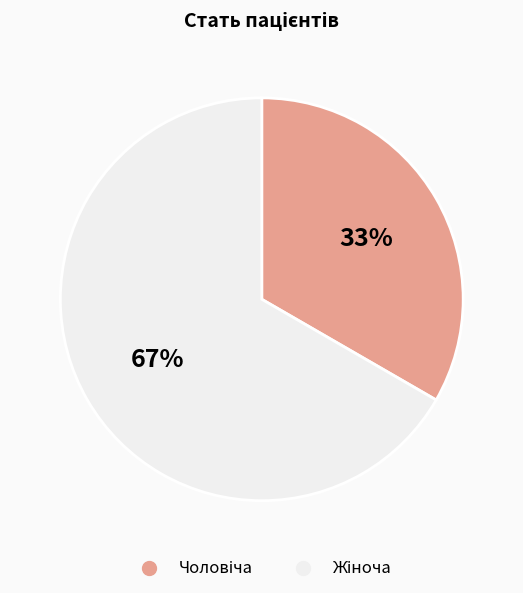

Is there a majority slice in this chart?

Yes